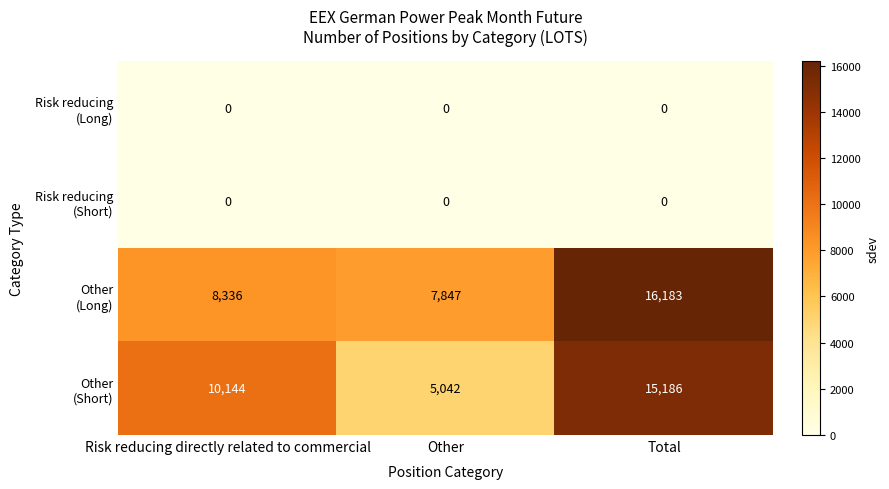

What is the total value across all series at Risk reducing directly related to commercial?

18480